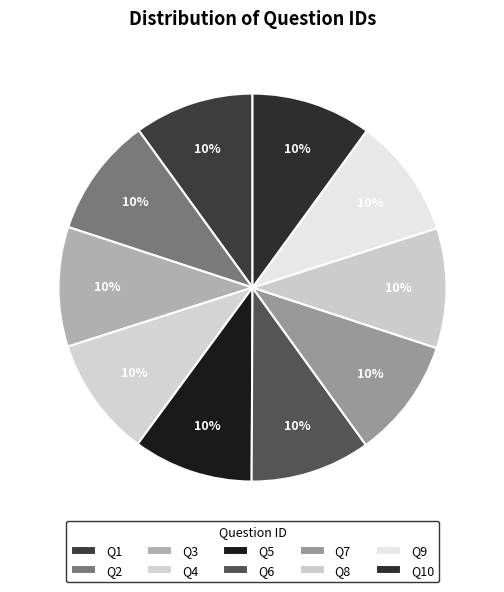

Is there a majority slice in this chart?

No